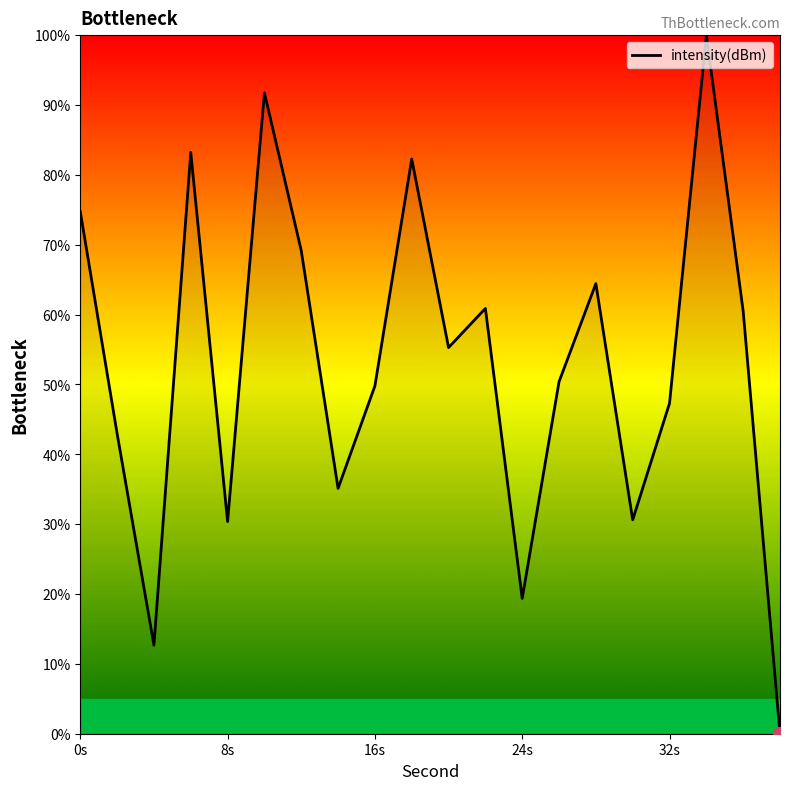

Does the chart have visible grid lines?

No